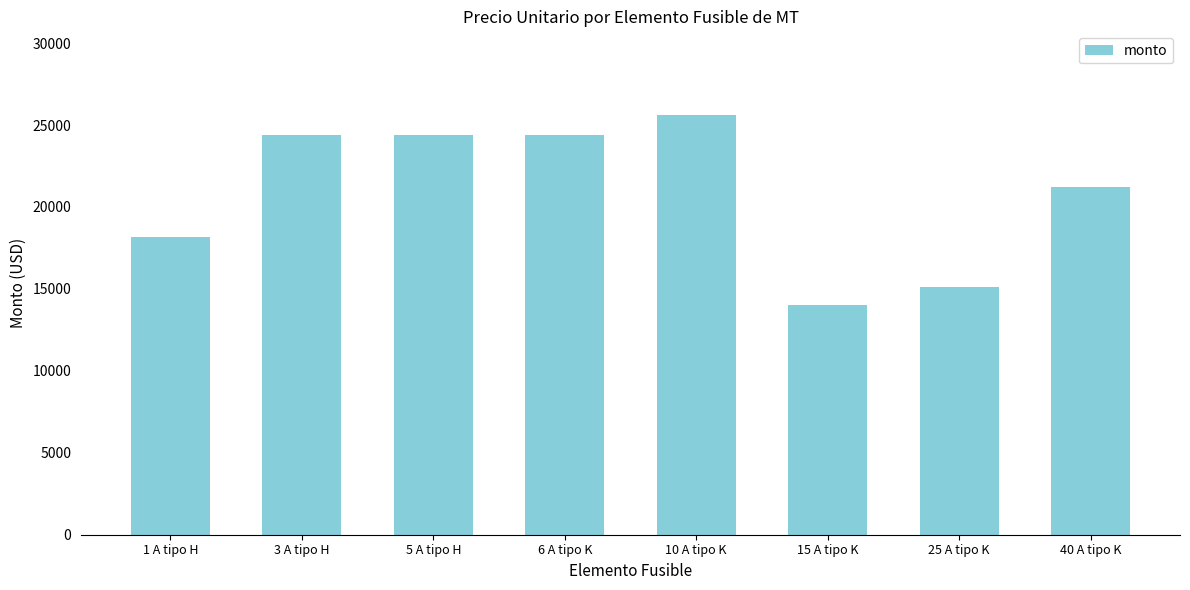

How many values are between 18150 and 24400?

5